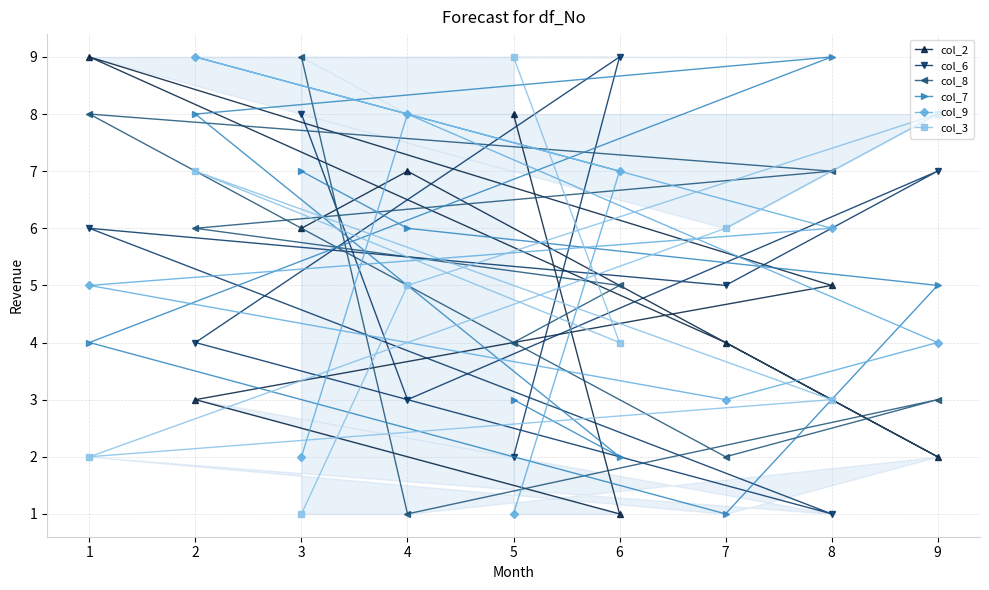

What is the sum of the col_8 values at 7 and 5?

6